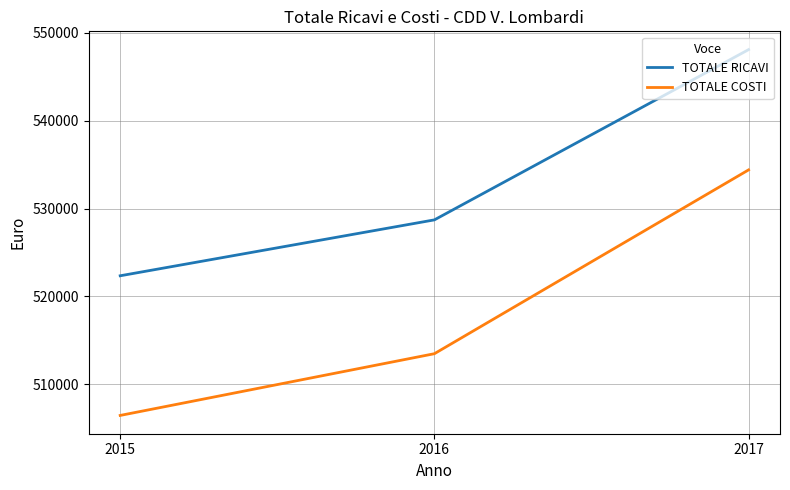

What is the average value of the TOTALE COSTI series?

518095